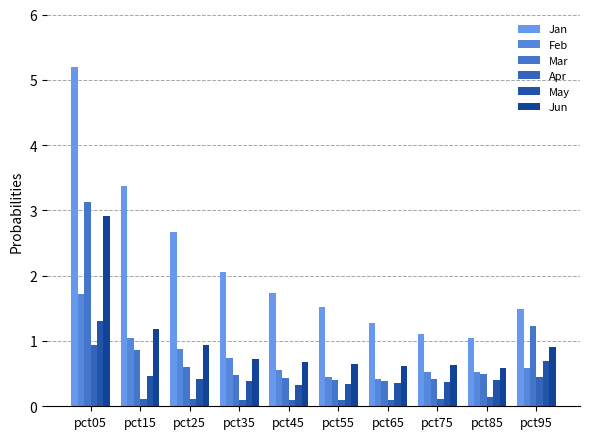

What are all the series names shown in the legend?

Jan, Feb, Mar, Apr, May, Jun